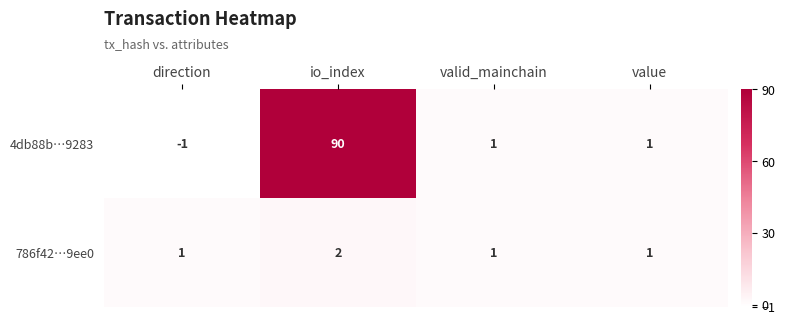

At which category is the sum across all series the highest?

io_index